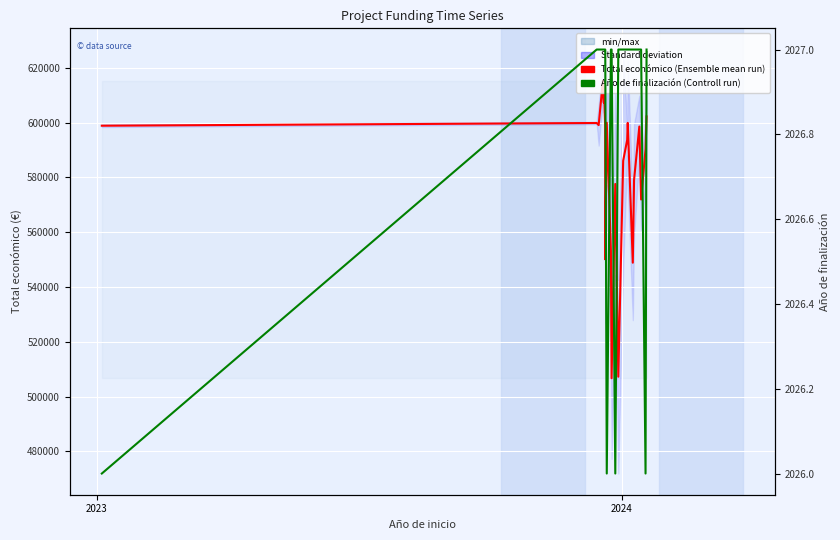

List the series in order of their peak value, lowest first.

Año de finalización (Controll run), Total económico